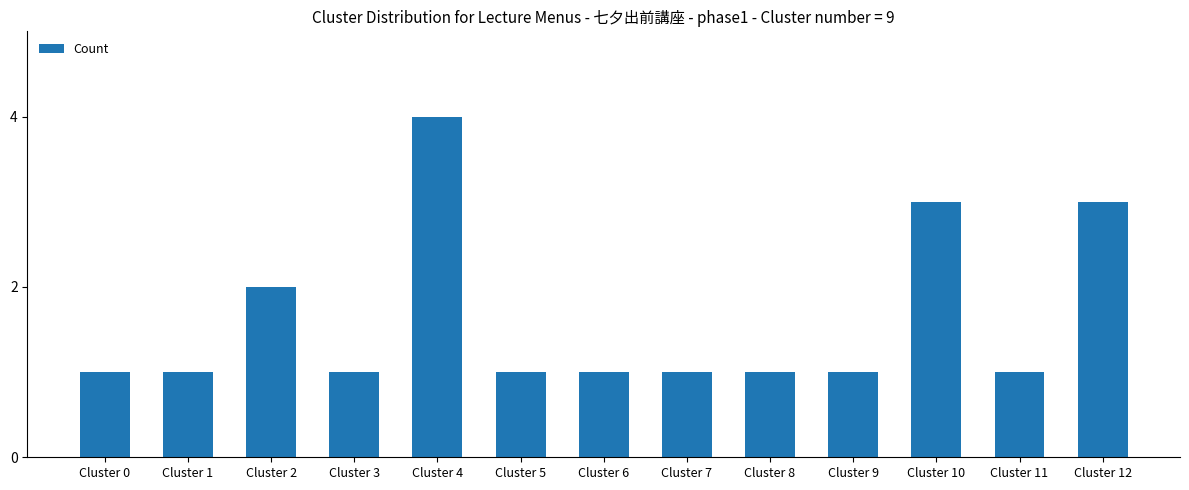

True or false: the data shows 2 at Cluster 2.

True